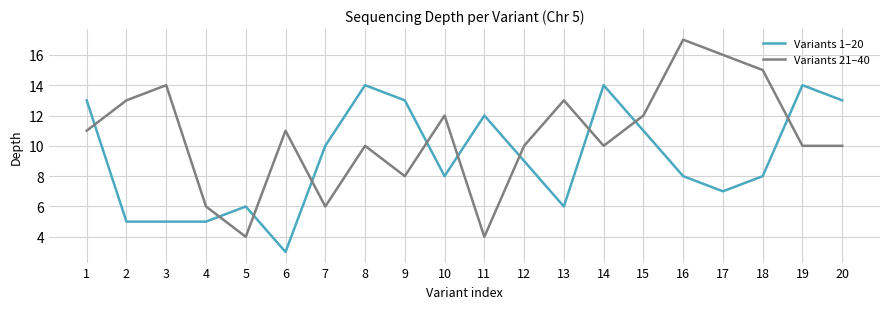

Which series has the widest spread of values?

Variants 21–40